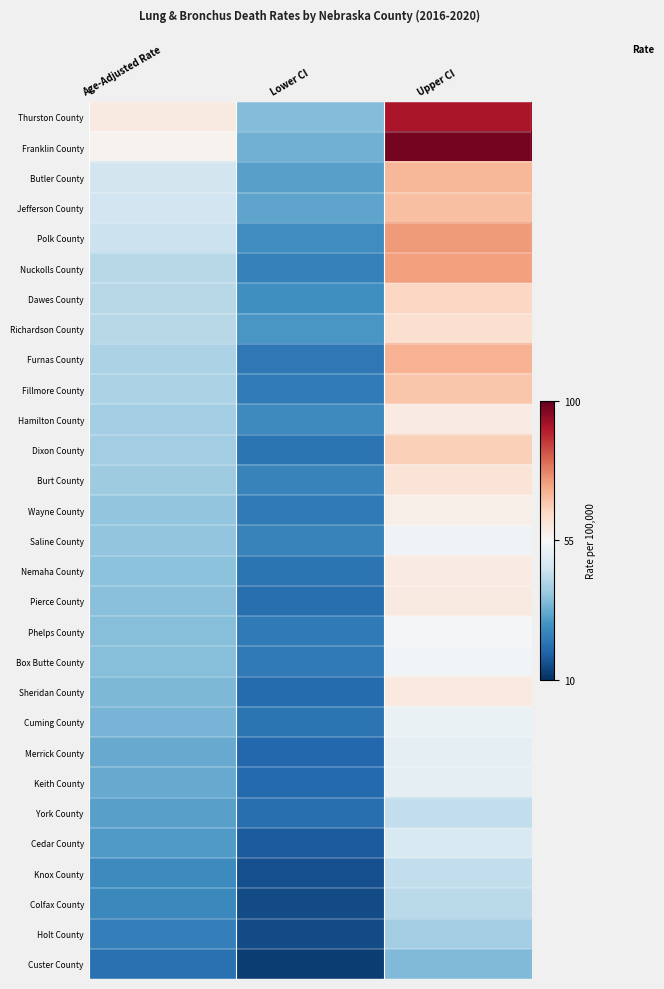

Reading left to right, transcribe all the data shown in this chart.

Thurston County: Age-Adjusted Rate=59.0	Lower CI=35.6	Upper CI=91.7
Franklin County: Age-Adjusted Rate=56.7	Lower CI=33.4	Upper CI=97.9
Butler County: Age-Adjusted Rate=46.9	Lower CI=30.6	Upper CI=70.0
Jefferson County: Age-Adjusted Rate=46.4	Lower CI=31.4	Upper CI=68.4
Polk County: Age-Adjusted Rate=45.5	Lower CI=27.1	Upper CI=74.2
Nuckolls County: Age-Adjusted Rate=42.5	Lower CI=24.6	Upper CI=73.3
Dawes County: Age-Adjusted Rate=42.5	Lower CI=27.4	Upper CI=64.3
Richardson County: Age-Adjusted Rate=42.4	Lower CI=28.9	Upper CI=62.3
Furnas County: Age-Adjusted Rate=40.9	Lower CI=23.0	Upper CI=70.5
Fillmore County: Age-Adjusted Rate=40.7	Lower CI=23.6	Upper CI=67.6
Hamilton County: Age-Adjusted Rate=39.8	Lower CI=26.3	Upper CI=58.8
Dixon County: Age-Adjusted Rate=39.2	Lower CI=22.3	Upper CI=65.7
Burt County: Age-Adjusted Rate=39.0	Lower CI=25.0	Upper CI=60.8
Wayne County: Age-Adjusted Rate=37.4	Lower CI=23.3	Upper CI=57.8
Saline County: Age-Adjusted Rate=37.3	Lower CI=25.1	Upper CI=53.5
Nemaha County: Age-Adjusted Rate=36.7	Lower CI=22.2	Upper CI=58.8
Pierce County: Age-Adjusted Rate=36.2	Lower CI=21.2	Upper CI=59.0
Phelps County: Age-Adjusted Rate=35.9	Lower CI=23.2	Upper CI=54.2
Box Butte County: Age-Adjusted Rate=35.8	Lower CI=23.1	Upper CI=53.6
Sheridan County: Age-Adjusted Rate=34.9	Lower CI=20.5	Upper CI=59.3
Cuming County: Age-Adjusted Rate=34.2	Lower CI=22.1	Upper CI=52.1
Merrick County: Age-Adjusted Rate=32.2	Lower CI=19.8	Upper CI=51.0
Keith County: Age-Adjusted Rate=32.2	Lower CI=20.1	Upper CI=50.9
York County: Age-Adjusted Rate=30.6	Lower CI=21.0	Upper CI=44.0
Cedar County: Age-Adjusted Rate=29.5	Lower CI=17.4	Upper CI=48.2
Knox County: Age-Adjusted Rate=26.5	Lower CI=15.6	Upper CI=44.0
Colfax County: Age-Adjusted Rate=26.0	Lower CI=14.7	Upper CI=42.9
Holt County: Age-Adjusted Rate=24.4	Lower CI=14.8	Upper CI=39.2
Custer County: Age-Adjusted Rate=21.3	Lower CI=12.3	Upper CI=35.3